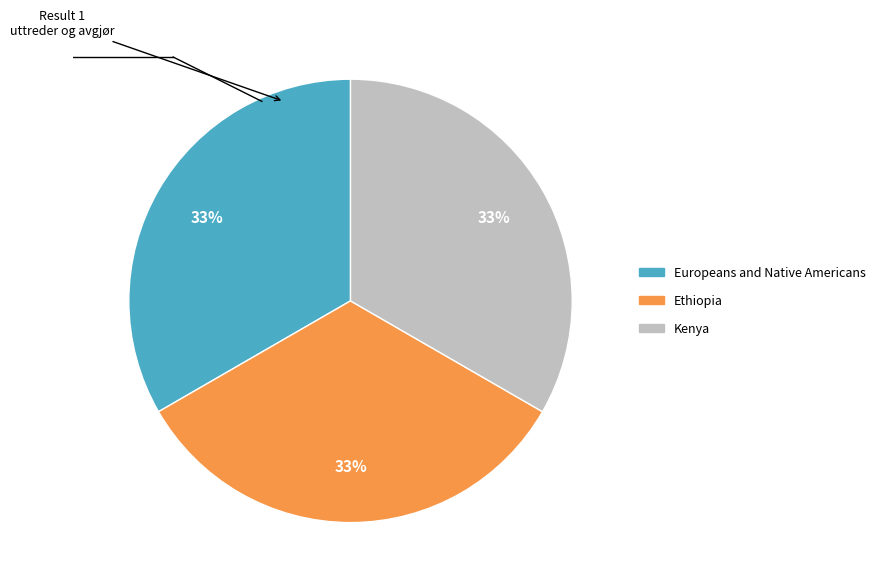

Approximately how many times larger is the value at Kenya compared to Ethiopia?

1.0